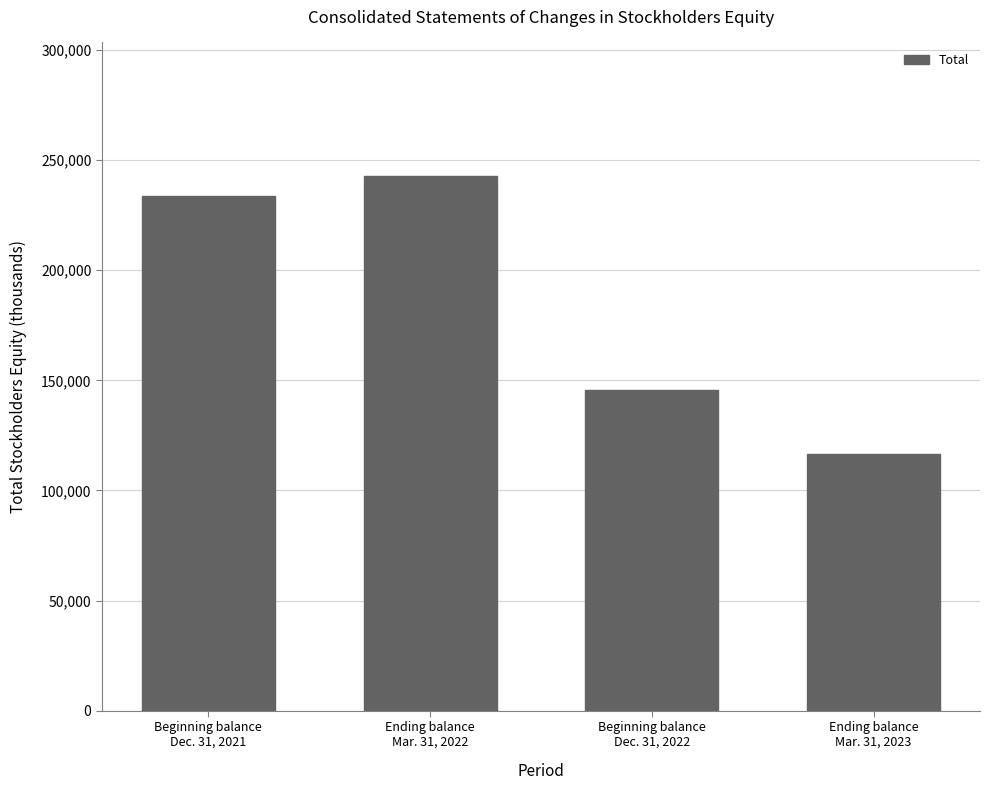

Which category has the highest value across all series?

Ending balance
Mar. 31, 2022